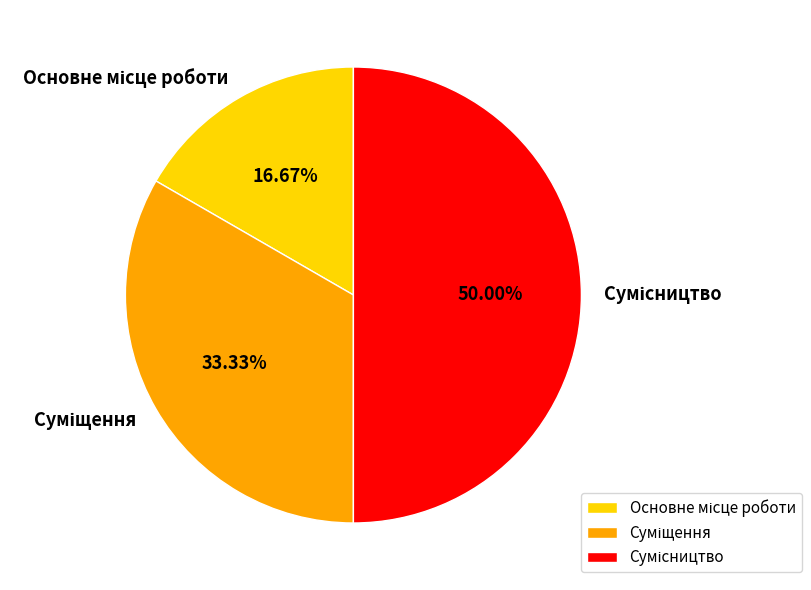

Rank the categories by value from lowest to highest.

Основне місце роботи, Суміщення, Сумісництво